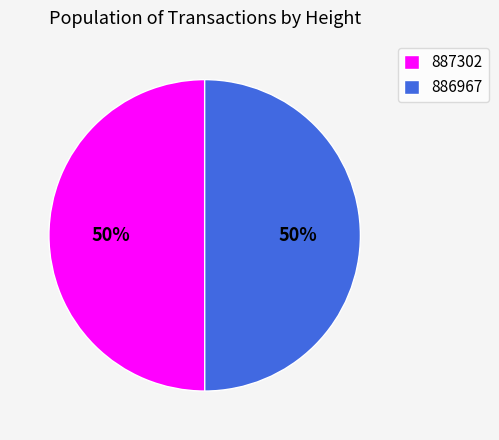

Approximately how many times larger is the value at 887302 compared to 886967?

1.0